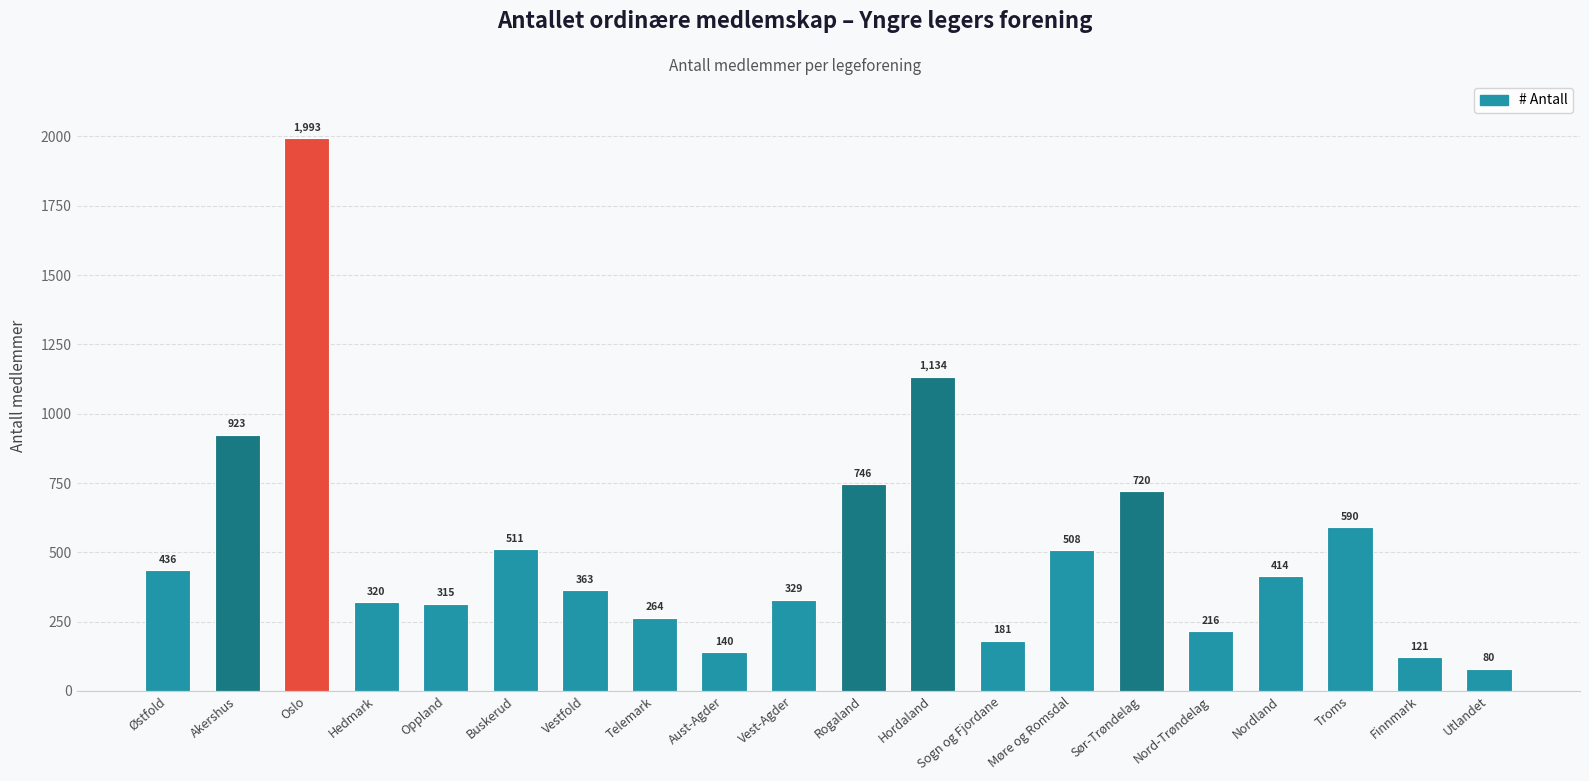

At which label does the data first exceed 414?

Østfold